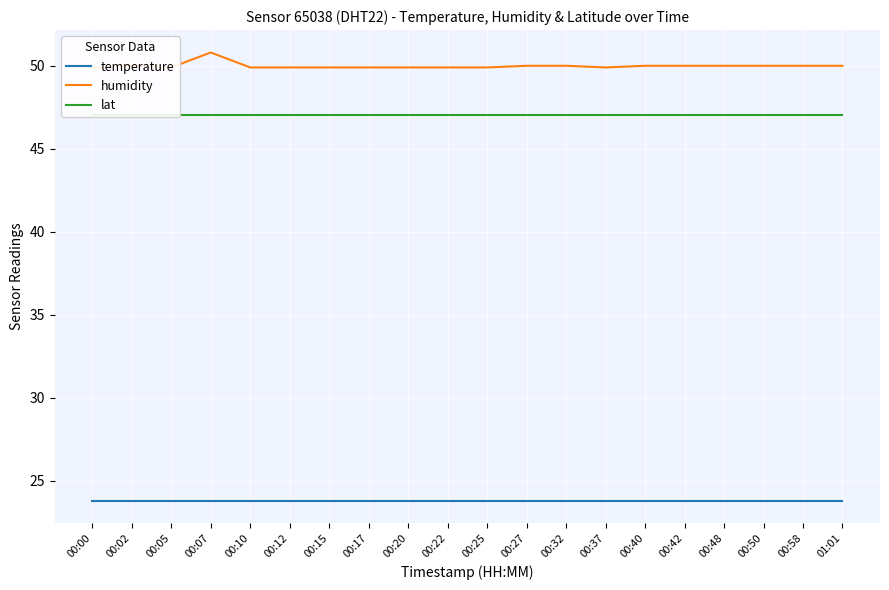

What is the sum of the lat values at 00:12 and 00:10?

94.1